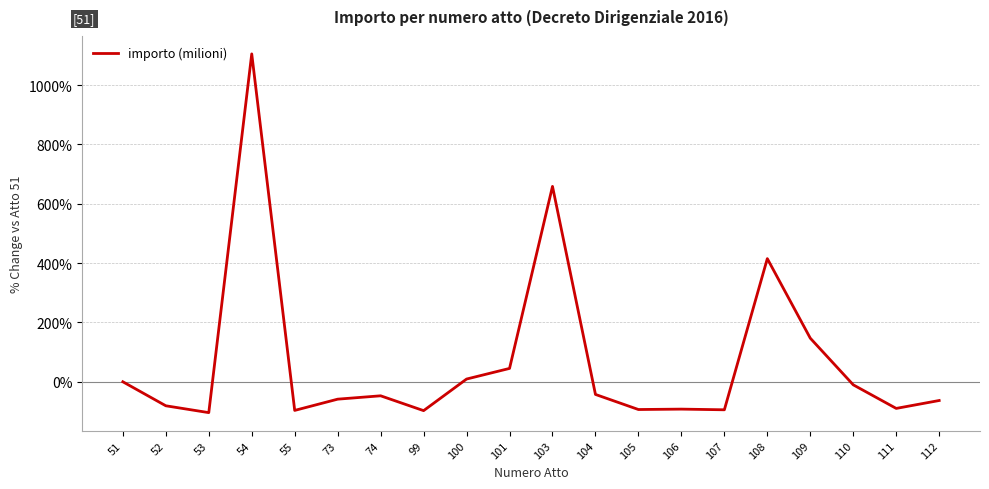

True or false: the data shows 666.4 at 51.

False